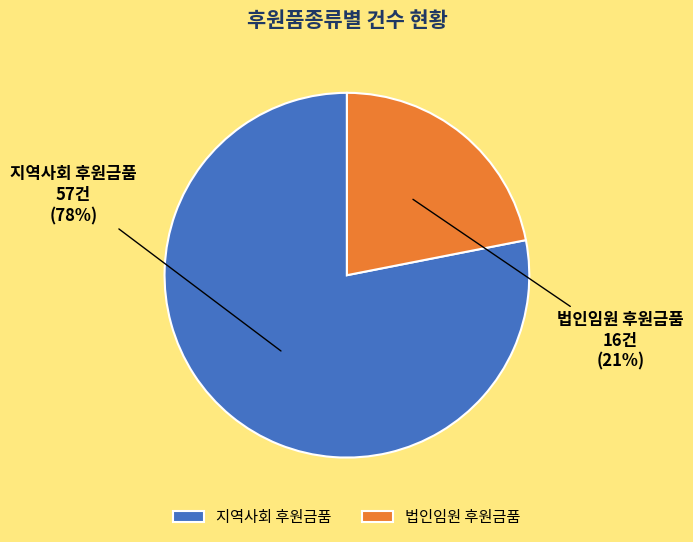

What is the smallest slice in the pie chart?

법인임원 후원금품